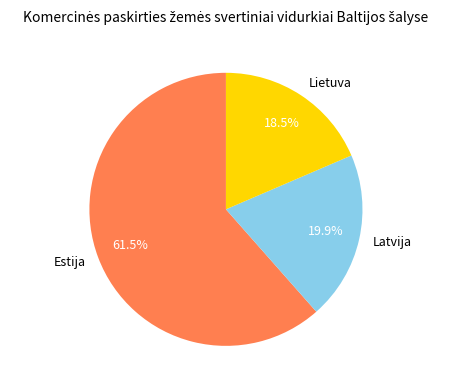

The Lietuva slice represents 24% of the pie. True or false?

False